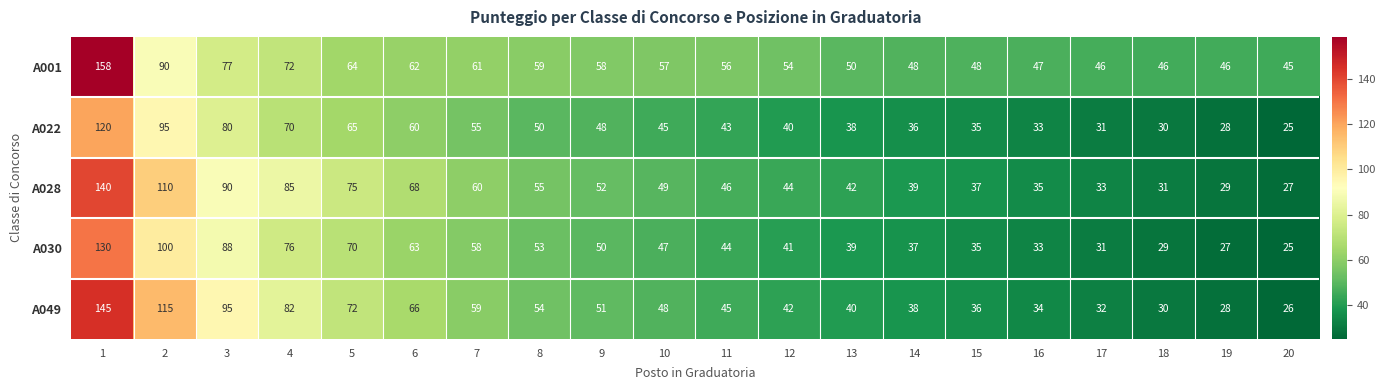

True or false: A022 has a value of 38 at 13.

True